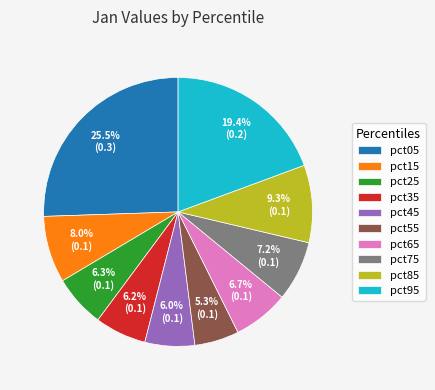

Is it true that pct45 is 1% of the pie?

False